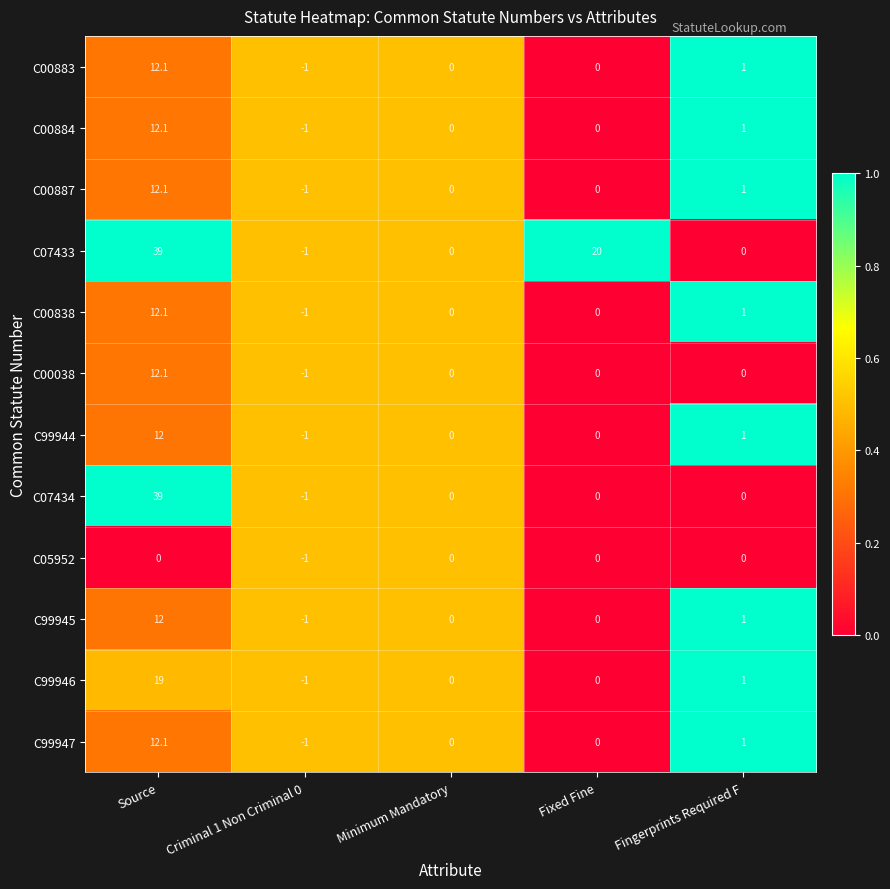

What is the difference between the second highest and minimum values in the C07433 series?

21.0